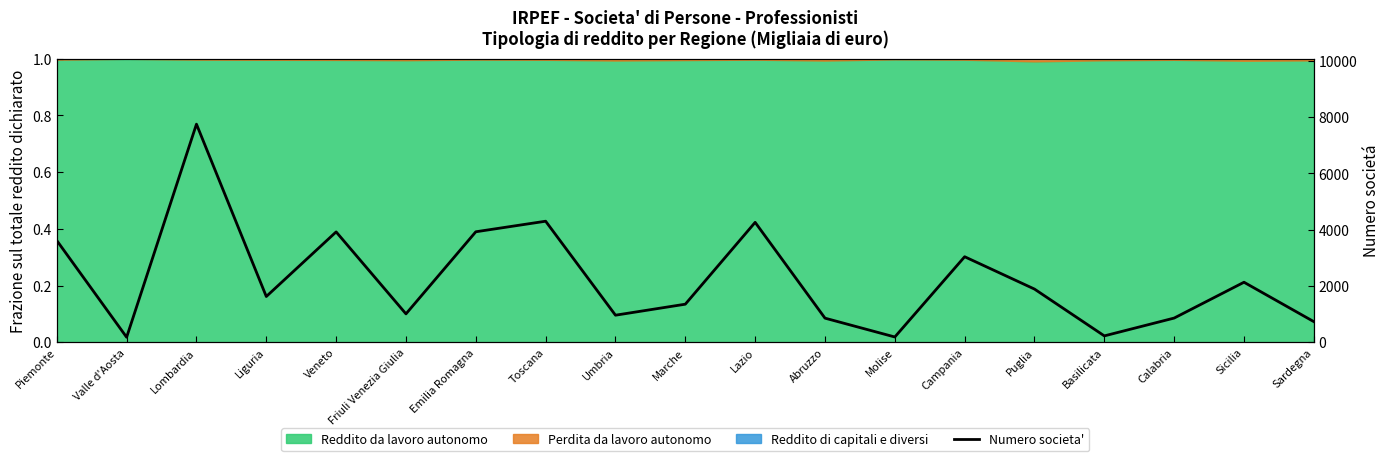

What is the greatest value displayed?

7752